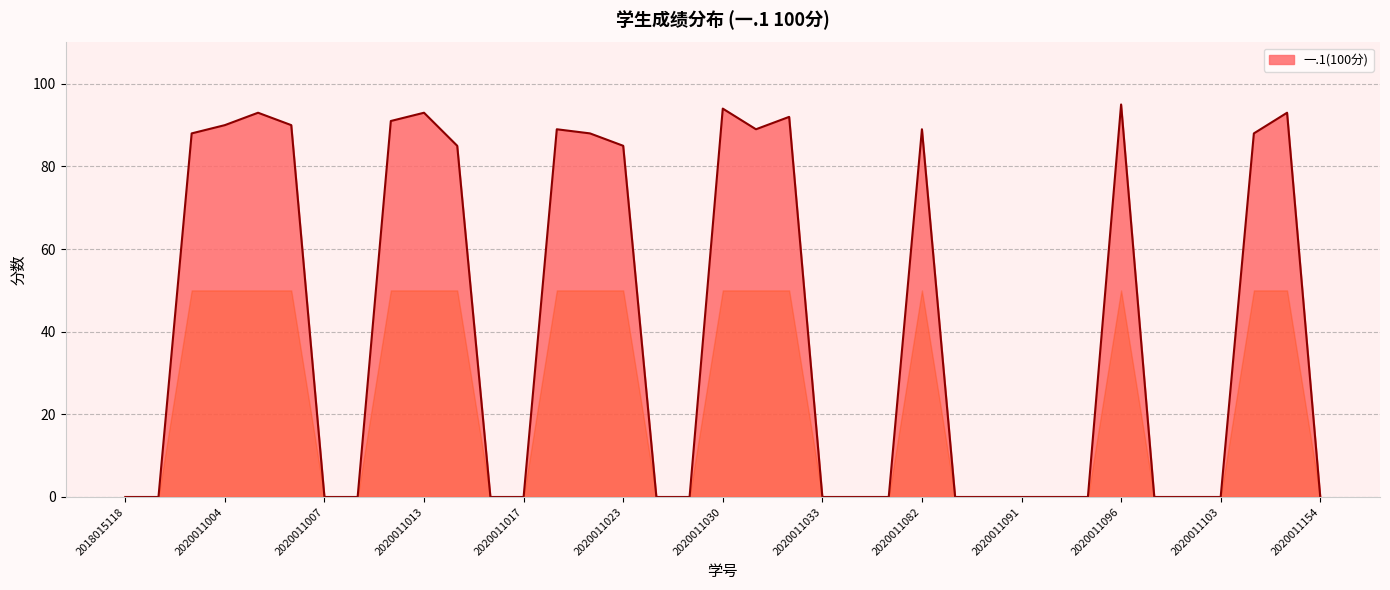

Does the chart display data point markers on the line(s)?

No